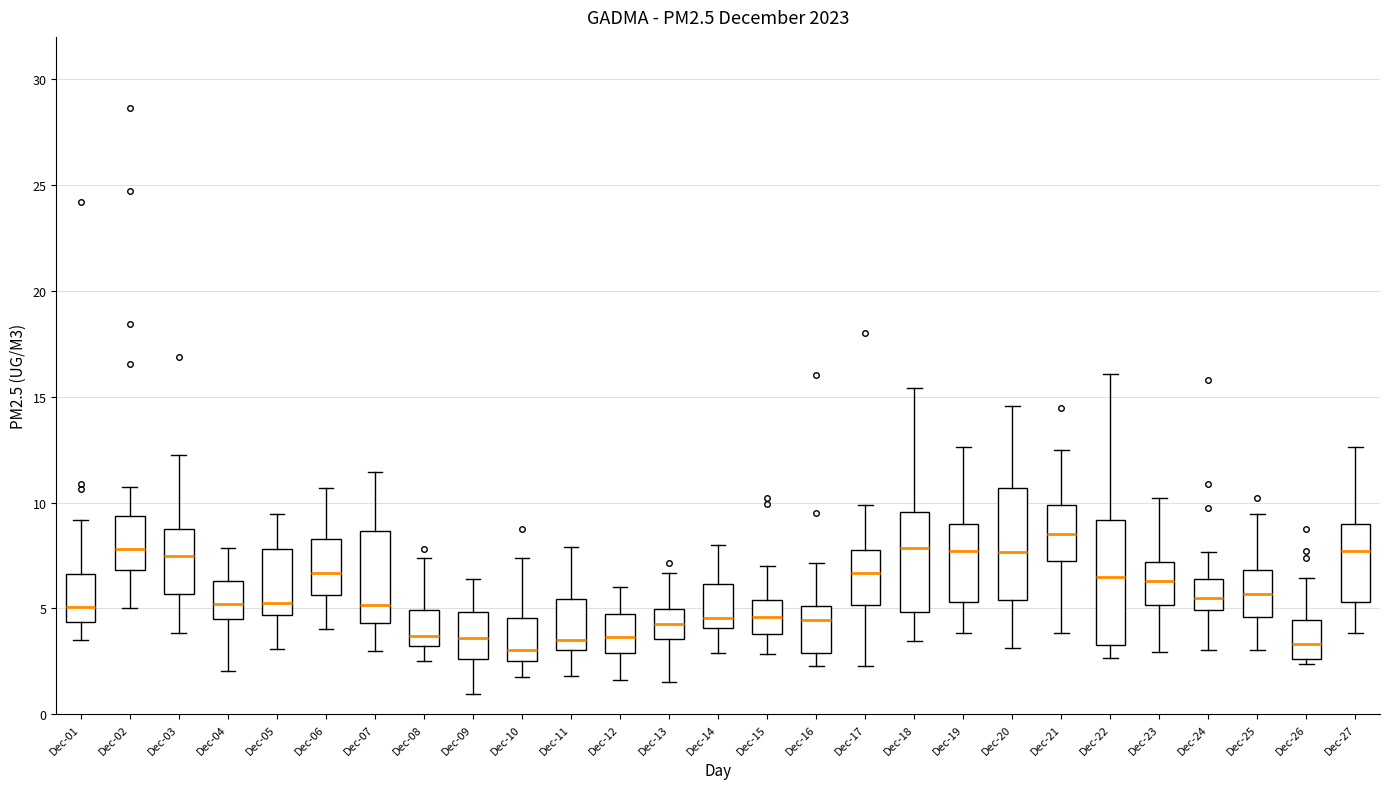

Reading left to right, transcribe this box plot: for each box, give where its median line is, the range the box spans, and where its two whiskers end, as read against the y-axis. The values are not printed on the chart, so give them approximately, as read against the axis.

Dec-01: median 5.0, box 4.5 to 6.5, whiskers 3.5 to 9.0
Dec-02: median 8.0, box 7.0 to 9.5, whiskers 5.0 to 10.5
Dec-03: median 7.5, box 5.5 to 8.5, whiskers 4.0 to 12.5
Dec-04: median 5.0, box 4.5 to 6.5, whiskers 2.0 to 8.0
Dec-05: median 5.5, box 4.5 to 8.0, whiskers 3.0 to 9.5
Dec-06: median 6.5, box 5.5 to 8.5, whiskers 4.0 to 10.5
Dec-07: median 5.0, box 4.5 to 8.5, whiskers 3.0 to 11.5
Dec-08: median 3.5, box 3.0 to 5.0, whiskers 2.5 to 7.5
Dec-09: median 3.5, box 2.5 to 5.0, whiskers 1.0 to 6.5
Dec-10: median 3.0, box 2.5 to 4.5, whiskers 2.0 to 7.5
Dec-11: median 3.5, box 3.0 to 5.5, whiskers 2.0 to 8.0
Dec-12: median 3.5, box 3.0 to 4.5, whiskers 1.5 to 6.0
Dec-13: median 4.5, box 3.5 to 5.0, whiskers 1.5 to 6.5
Dec-14: median 4.5, box 4.0 to 6.0, whiskers 3.0 to 8.0
Dec-15: median 4.5, box 4.0 to 5.5, whiskers 3.0 to 7.0
Dec-16: median 4.5, box 3.0 to 5.0, whiskers 2.5 to 7.0
Dec-17: median 6.5, box 5.0 to 8.0, whiskers 2.5 to 10.0
Dec-18: median 8.0, box 5.0 to 9.5, whiskers 3.5 to 15.5
Dec-19: median 7.5, box 5.5 to 9.0, whiskers 4.0 to 12.5
Dec-20: median 7.5, box 5.5 to 10.5, whiskers 3.0 to 14.5
Dec-21: median 8.5, box 7.5 to 10.0, whiskers 4.0 to 12.5
Dec-22: median 6.5, box 3.5 to 9.0, whiskers 2.5 to 16.0
Dec-23: median 6.5, box 5.0 to 7.0, whiskers 3.0 to 10.0
Dec-24: median 5.5, box 5.0 to 6.5, whiskers 3.0 to 7.5
Dec-25: median 5.5, box 4.5 to 7.0, whiskers 3.0 to 9.5
Dec-26: median 3.5, box 2.5 to 4.5, whiskers 2.5 (just below the box's lower edge) to 6.5
Dec-27: median 7.5, box 5.5 to 9.0, whiskers 4.0 to 12.5